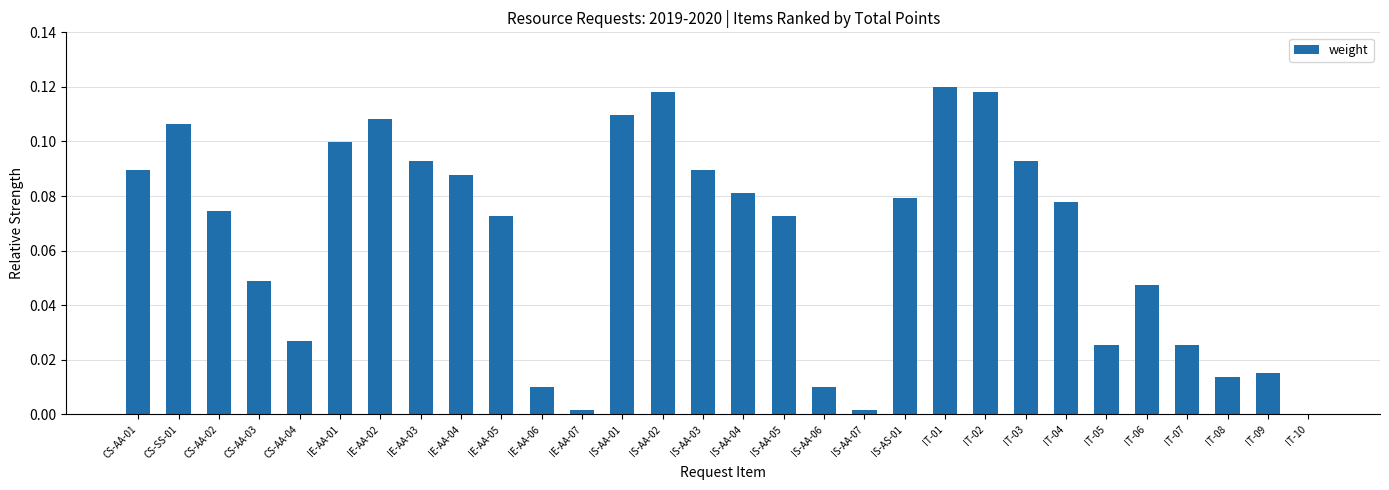

What is the sum of all values?

1.9